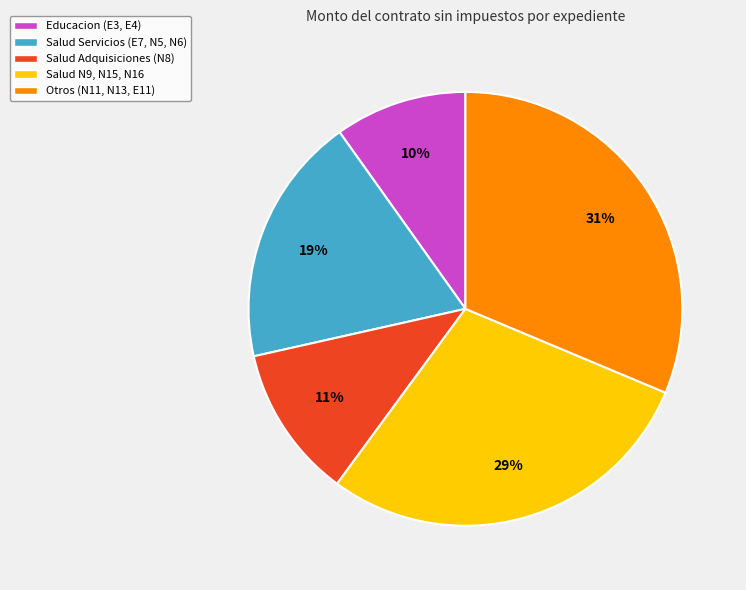

Approximately how many times larger is the value at Salud Servicios (E7, N5, N6) compared to Educacion (E3, E4)?

1.9